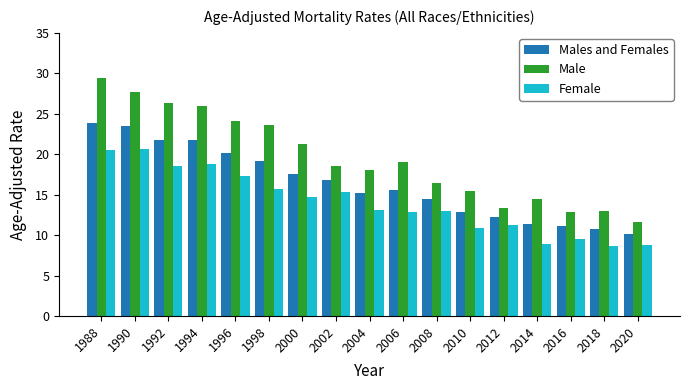

What are all the series names shown in the legend?

Males and Females, Male, Female